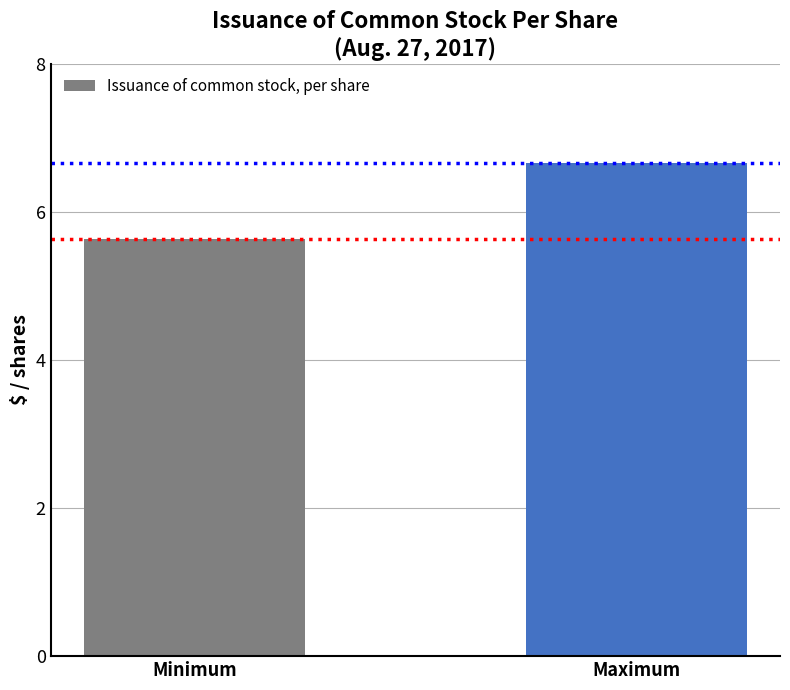

What is the difference between the values at Maximum and Minimum?

1.0